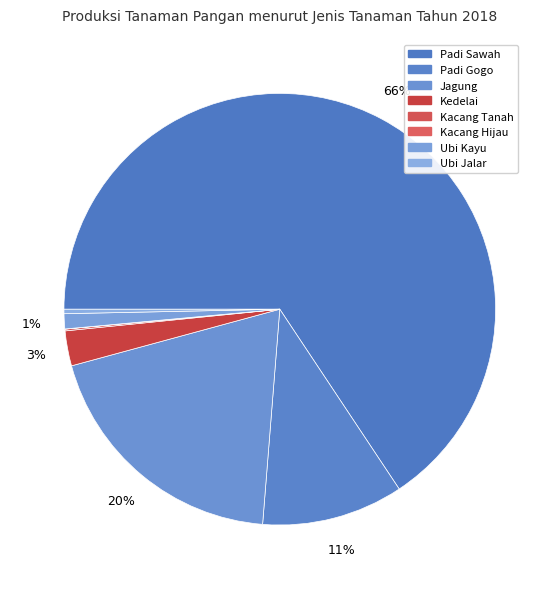

How many segments does this pie chart have?

8